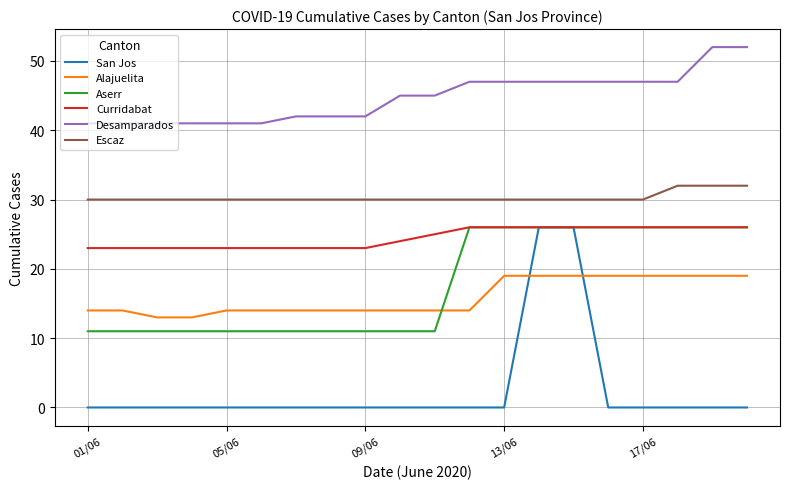

What is the difference between the maximum and minimum values in the San Jos series?

26